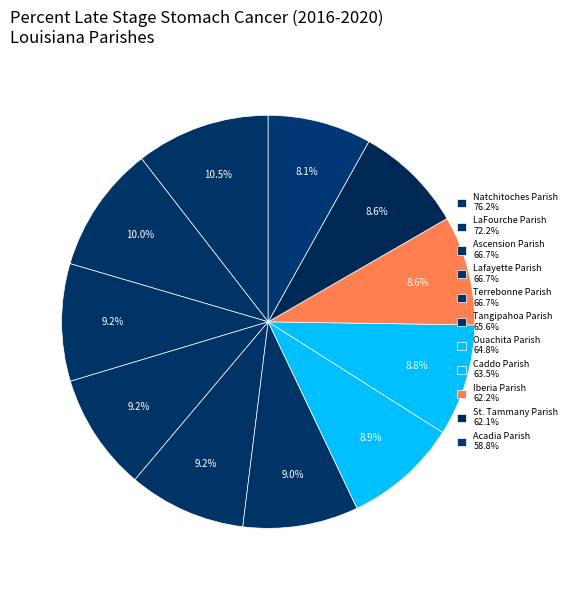

Is it true that Tangipahoa Parish is 1% of the pie?

False